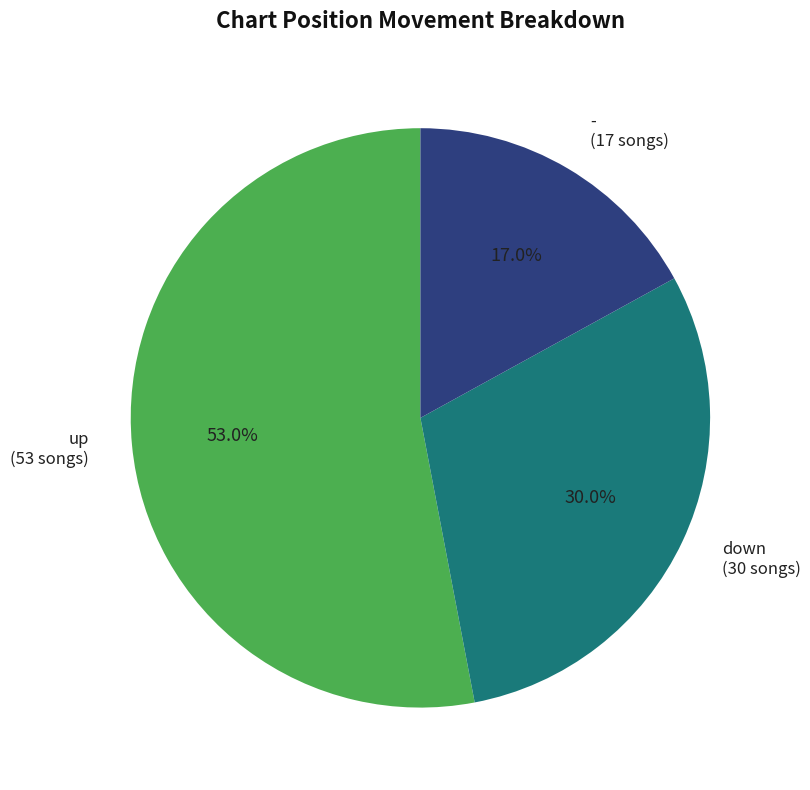

Combined, what portion of the pie is down and up?

83.0%